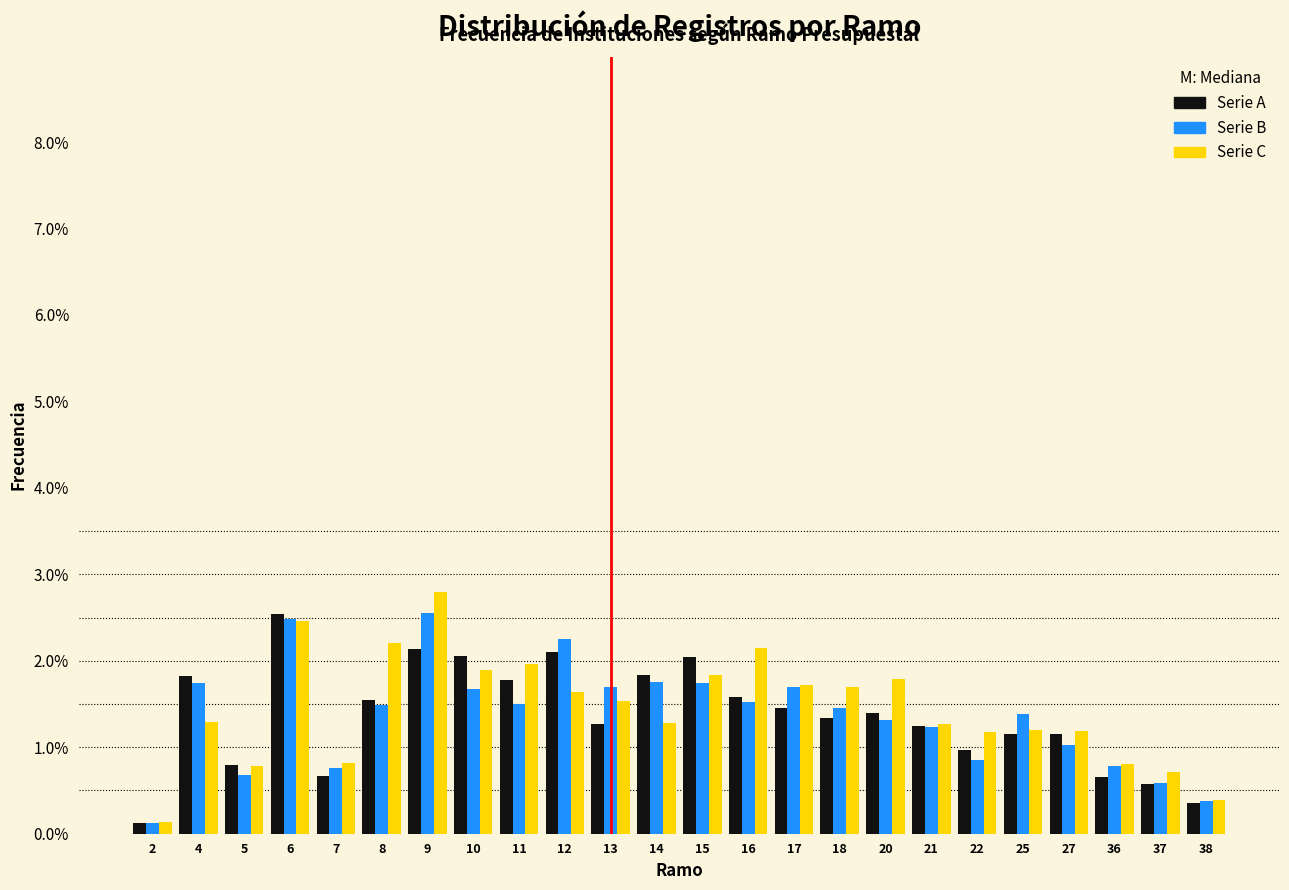

Which category has the highest value across all series?

9